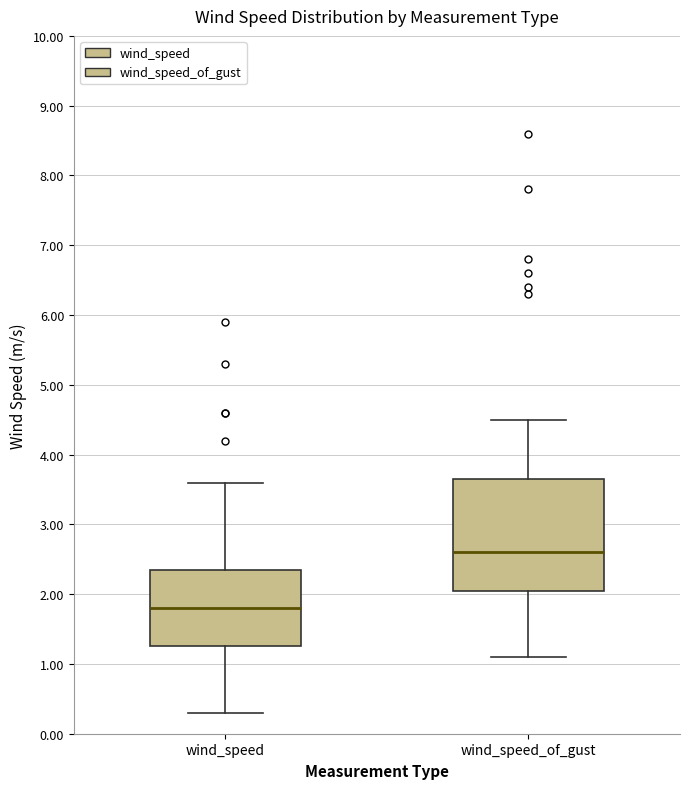

Where is the upper edge of the box for wind_speed on the y-axis? The values are not printed on the chart, so give them approximately, as read against the axis.

2.4